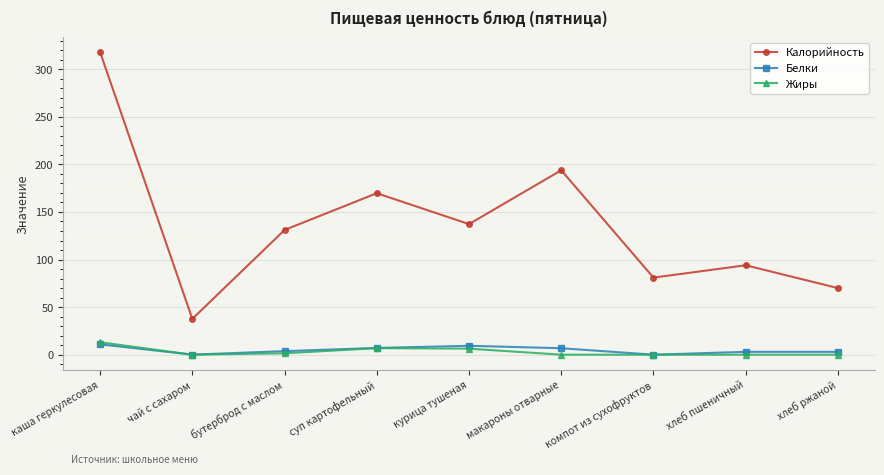

Which series has the largest total across all categories?

Калорийность